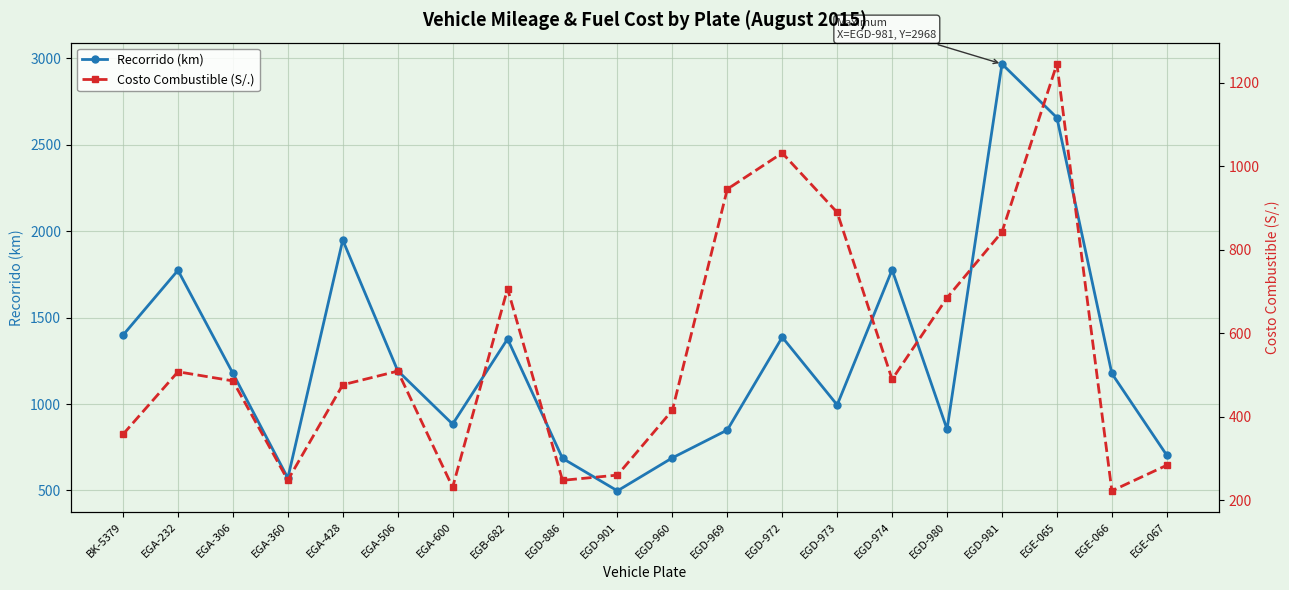

Rank the series by their maximum value, from lowest to highest.

Costo Combustible (S/.), Recorrido (km)